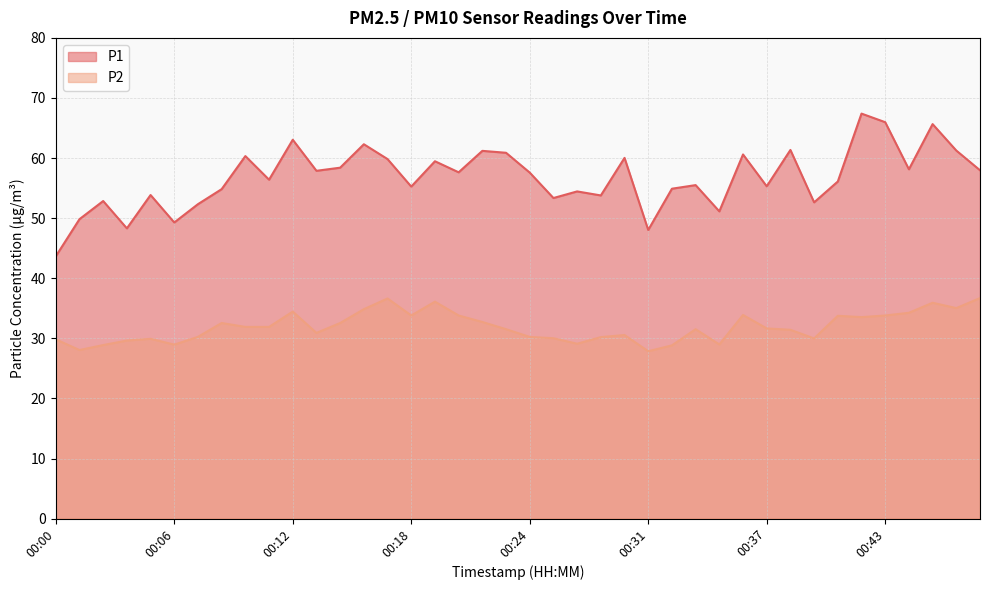

What is the sum of all P1 values?

2268.6